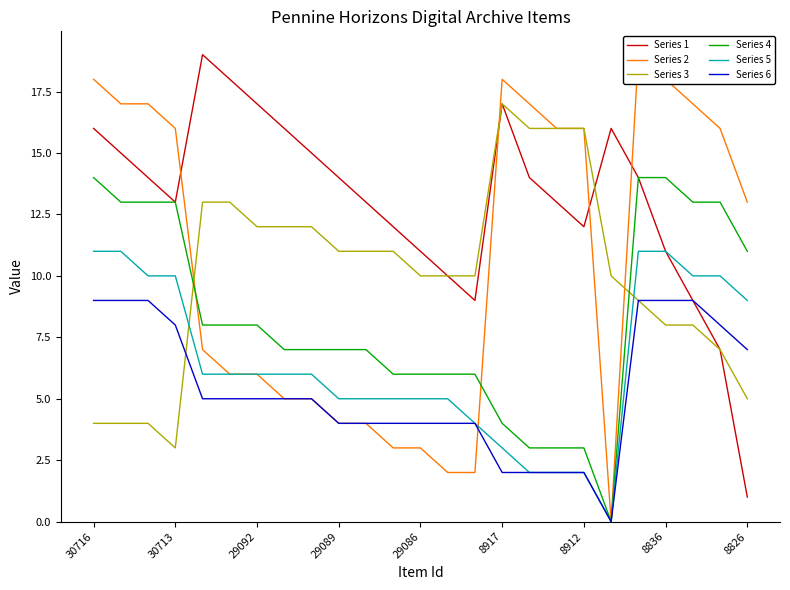

Is it true that Series 1 equals 16 at 19?

True